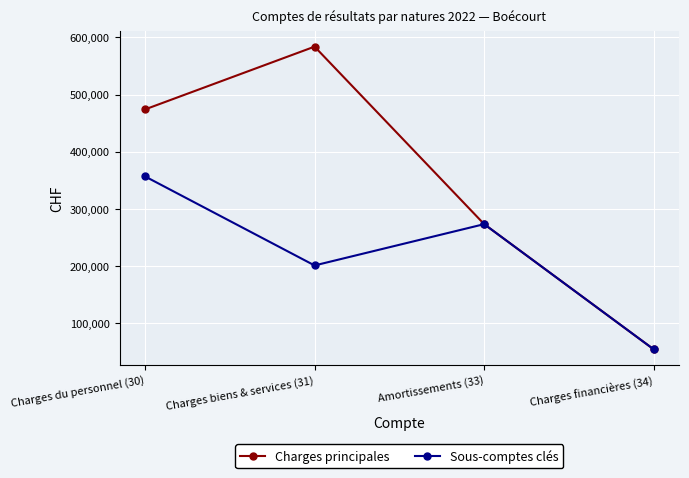

What is the maximum value shown in the chart?

583887.4